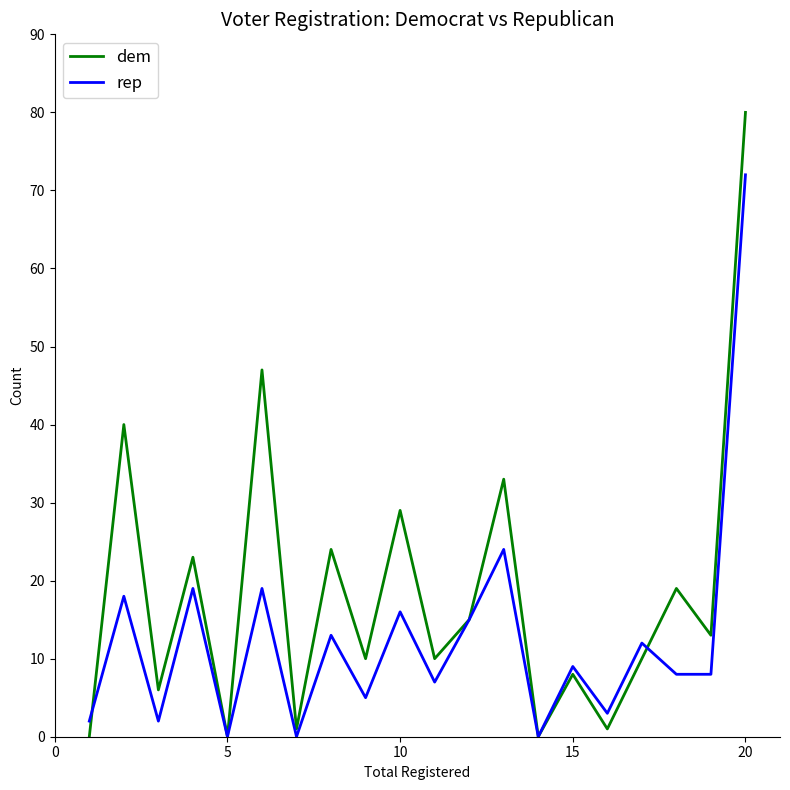

In dem, how many points are higher than both neighbors (excluding endpoints)?

8